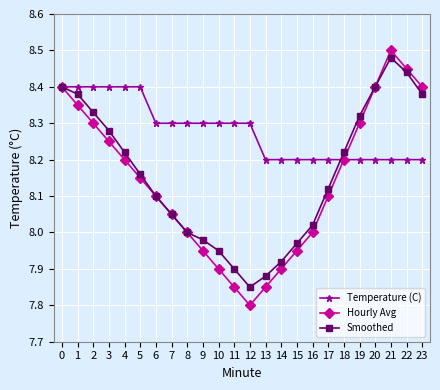

Count the number of categories in the chart.

24